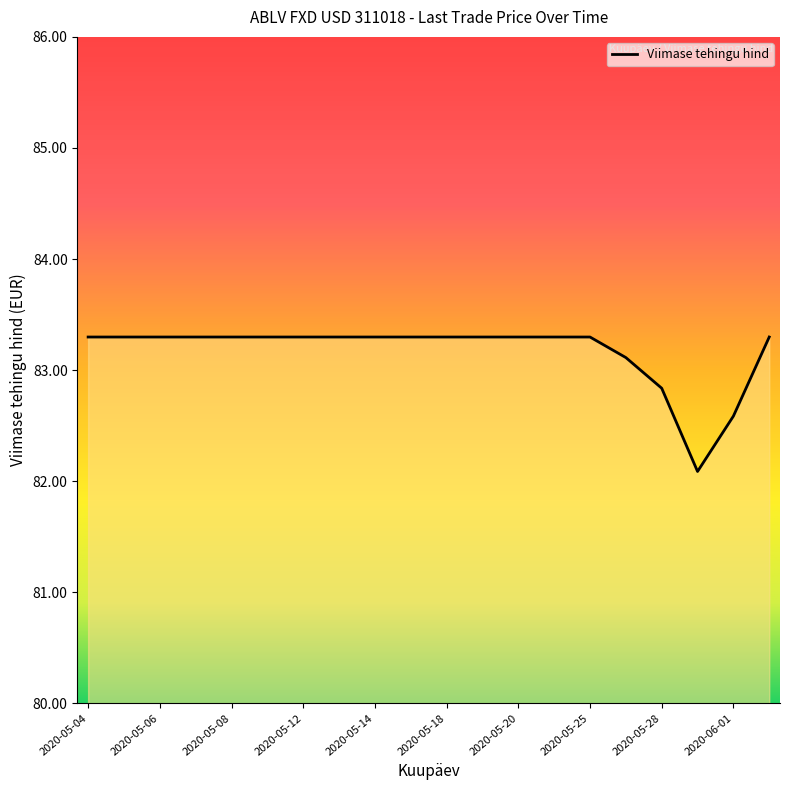

The chart shows a value of 83.3 at 2020-05-06. True or false?

True